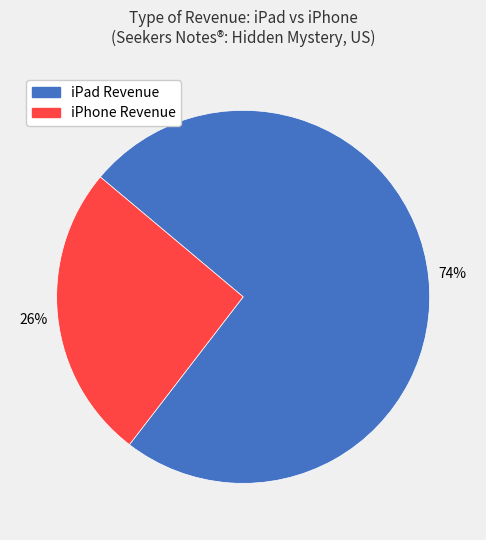

True or false: iPad Revenue accounts for 74% of the total.

True